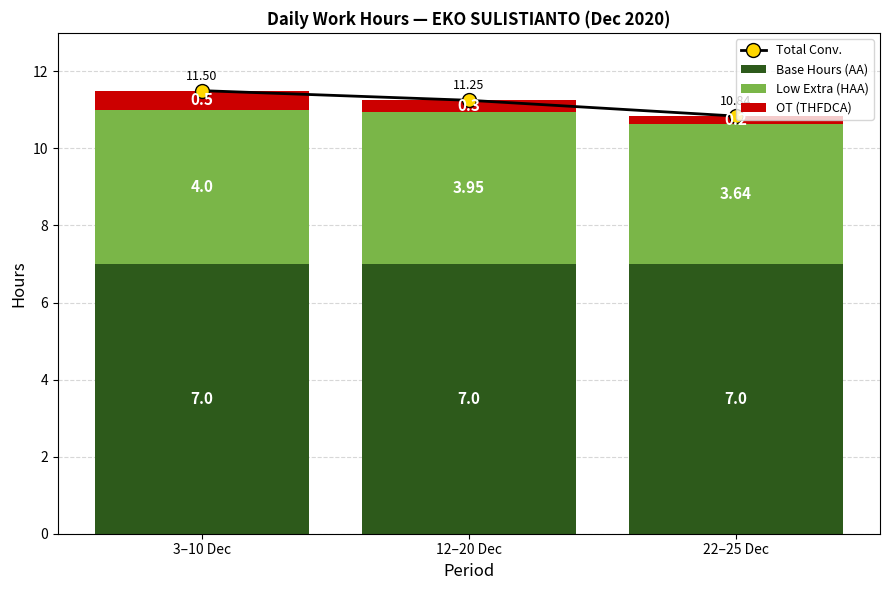

True or false: OT (THFDCA) has a value of 0.1 at 22–25 Dec.

False